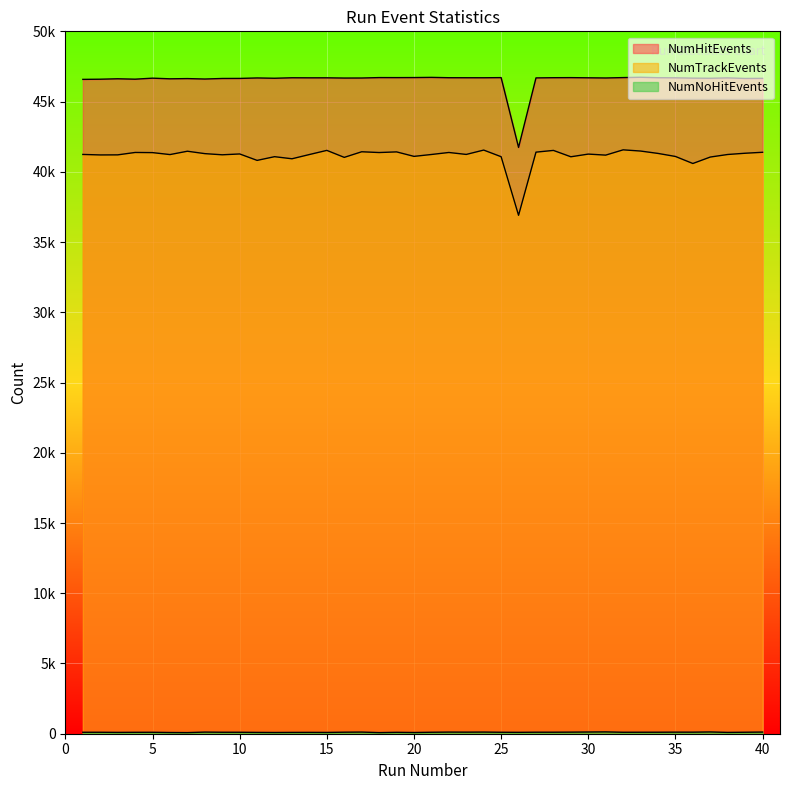

Reading right to left, extract all data points from this chart.

NumHitEvents: 46653	46645	46686	46659	46669	46691	46699	46731	46707	46680	46692	46704	46699	46685	41736	46705	46695	46696	46698	46722	46709	46705	46707	46677	46674	46691	46690	46694	46660	46681	46648	46644	46605	46636	46620	46666	46594	46622	46592	46580
NumTrackEvents: 41390	41322	41233	41051	40592	41093	41309	41478	41564	41188	41261	41070	41523	41400	36904	41075	41547	41237	41376	41233	41099	41418	41372	41427	41028	41525	41230	40928	41077	40813	41271	41211	41294	41465	41227	41366	41377	41206	41201	41236
NumNoHitEvents: 118	106	94	126	111	112	107	106	104	130	122	113	108	108	99	104	117	112	116	105	87	100	80	117	109	92	96	94	88	94	104	105	116	80	87	103	101	95	104	104